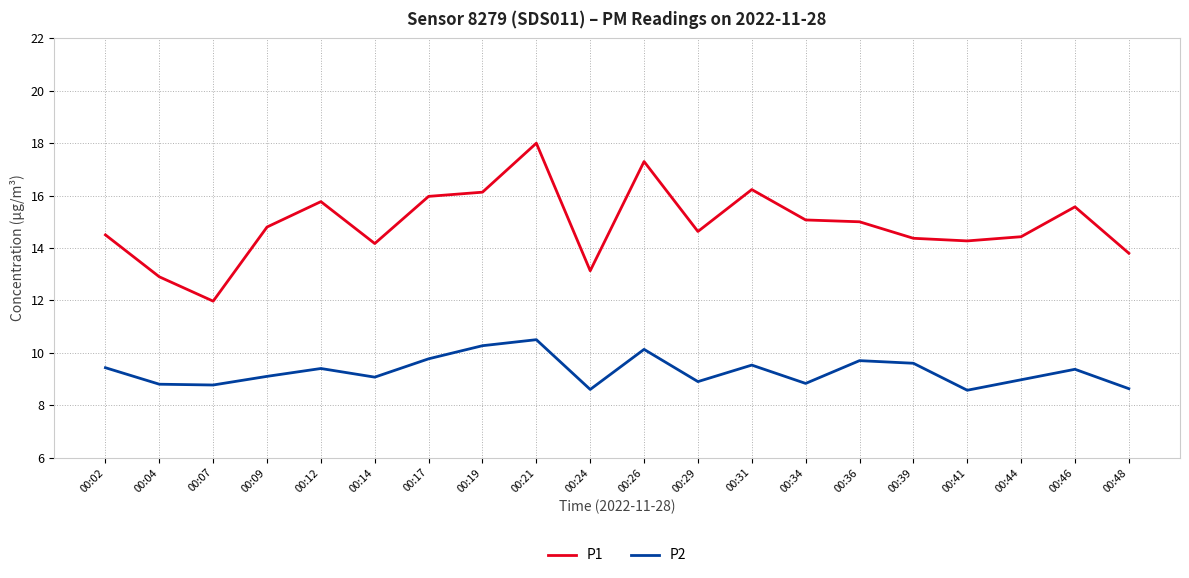

Does the chart have visible grid lines?

Yes